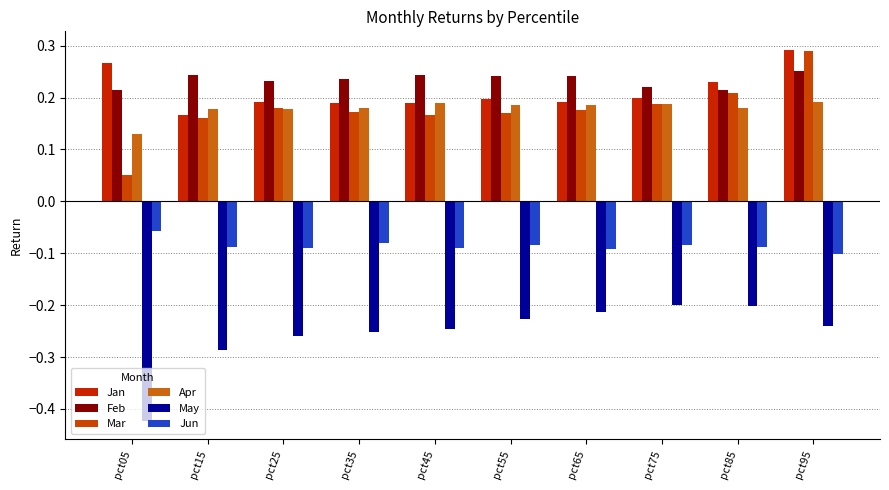

How many series are shown in this chart?

6